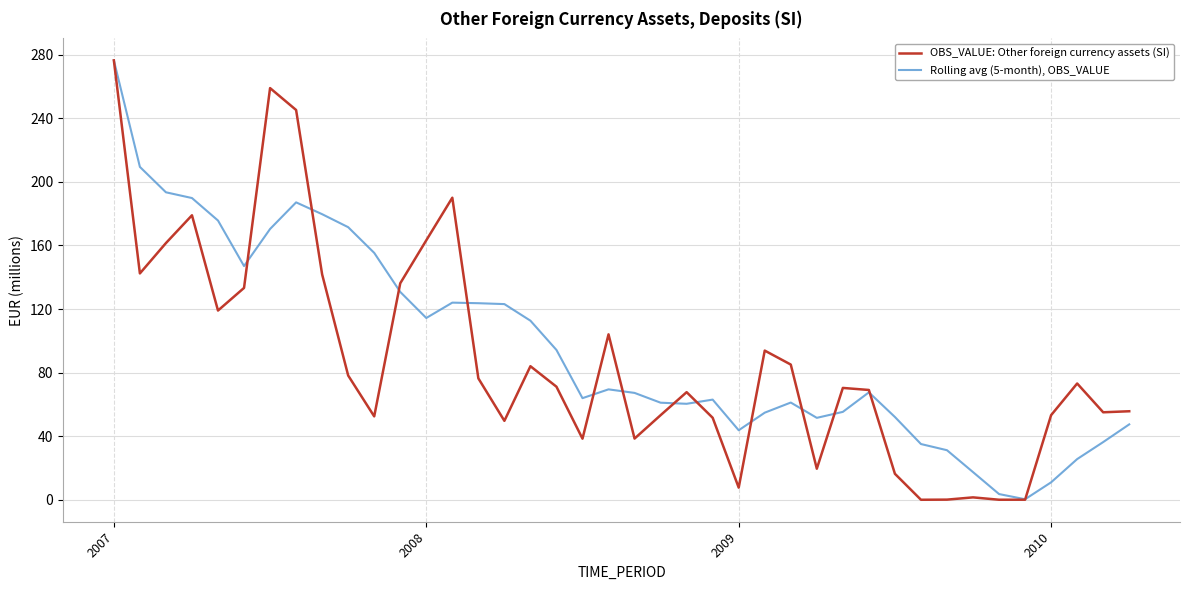

What is the maximum value for OBS_VALUE: Other foreign currency assets (SI)?

276.4